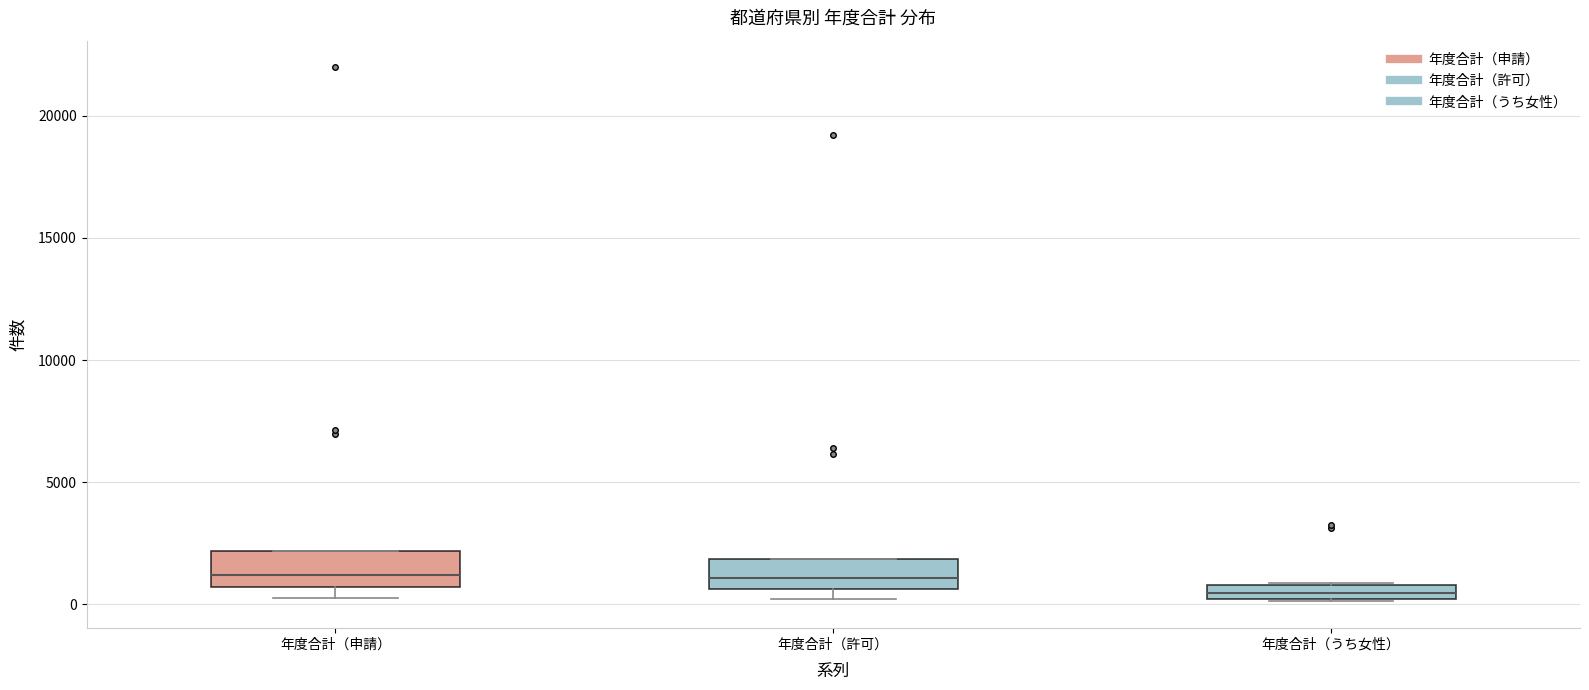

Where is the upper edge of the box for 年度合計（申請） on the y-axis? The values are not printed on the chart, so give them approximately, as read against the axis.

2000